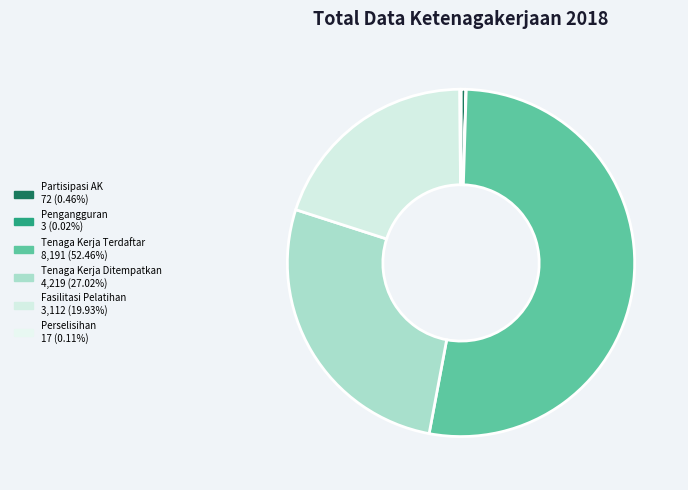

How many slices are in this pie chart?

6